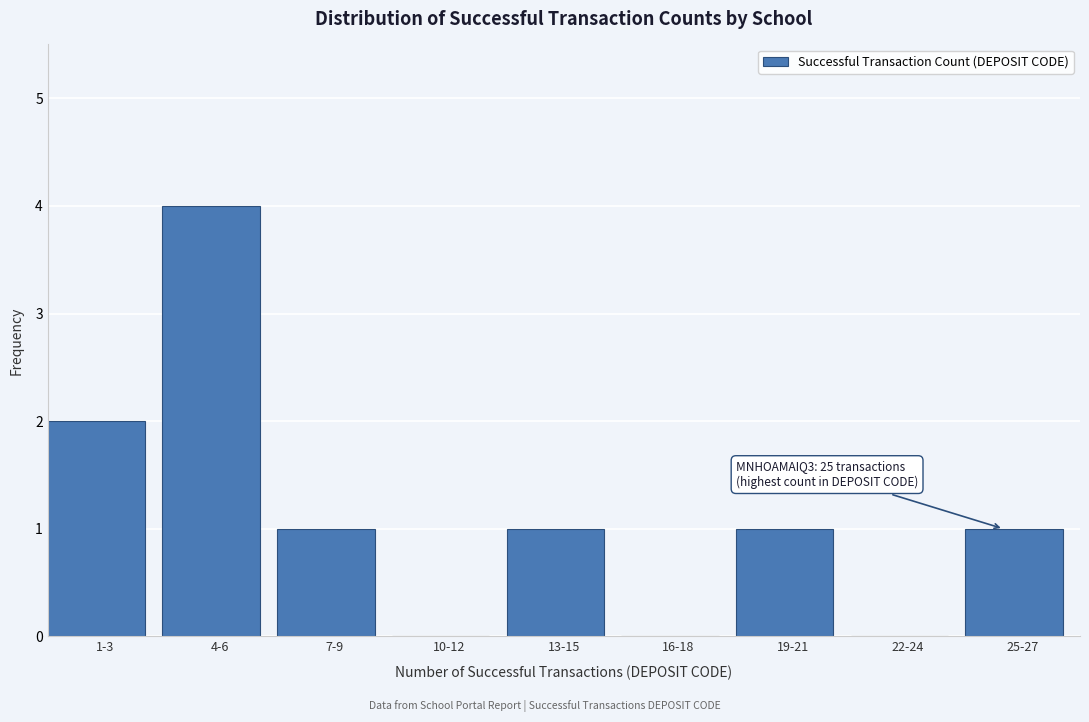

Reading left to right, what are all the values shown in this chart?

1-3=2	4-6=4	7-9=1	10-12=0	13-15=1	16-18=0	19-21=1	22-24=0	25-27=1